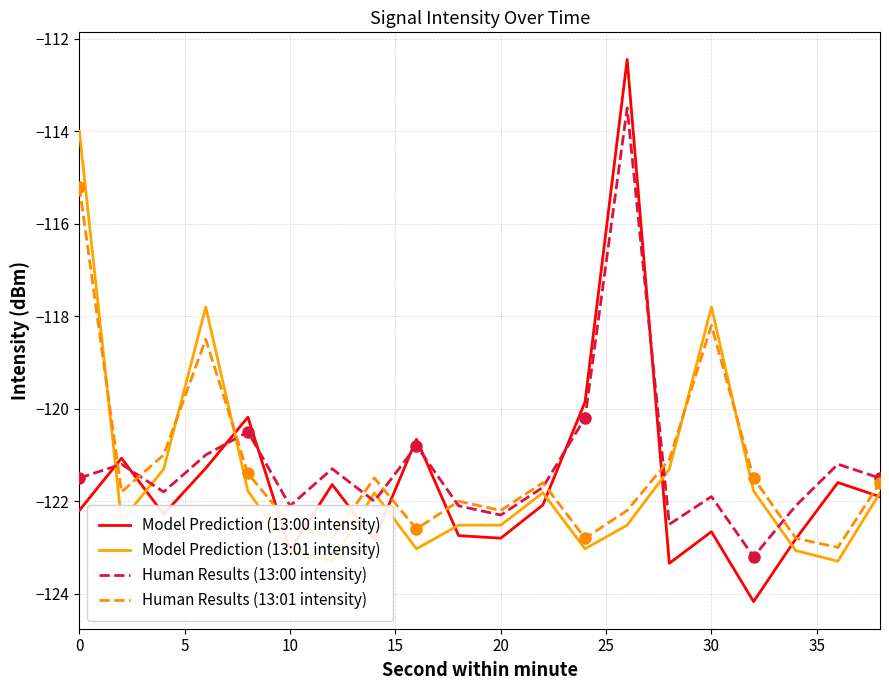

Reading left to right, what are all the values shown in this chart?

Model Prediction (13:00 intensity): -122.2	-121.1	-122.3	-121.3	-120.2	-123.1	-121.6	-122.8	-120.7	-122.7	-122.8	-122.1	-119.9	-112.5	-123.3	-122.7	-124.2	-122.8	-121.6	-121.9
Model Prediction (13:01 intensity): -114.0	-122.4	-121.3	-117.8	-121.8	-123.1	-123.3	-121.8	-123.0	-122.5	-122.5	-121.8	-123.0	-122.5	-121.3	-117.8	-121.8	-123.1	-123.3	-121.8
Human Results (13:00 intensity): -121.5	-121.2	-121.8	-121.0	-120.5	-122.1	-121.3	-122.0	-120.8	-122.1	-122.3	-121.7	-120.2	-113.5	-122.5	-121.9	-123.2	-122.1	-121.2	-121.5
Human Results (13:01 intensity): -115.2	-121.8	-121.0	-118.5	-121.4	-122.5	-122.8	-121.5	-122.6	-122.0	-122.2	-121.6	-122.8	-122.2	-121.1	-118.2	-121.5	-122.8	-123.0	-121.6